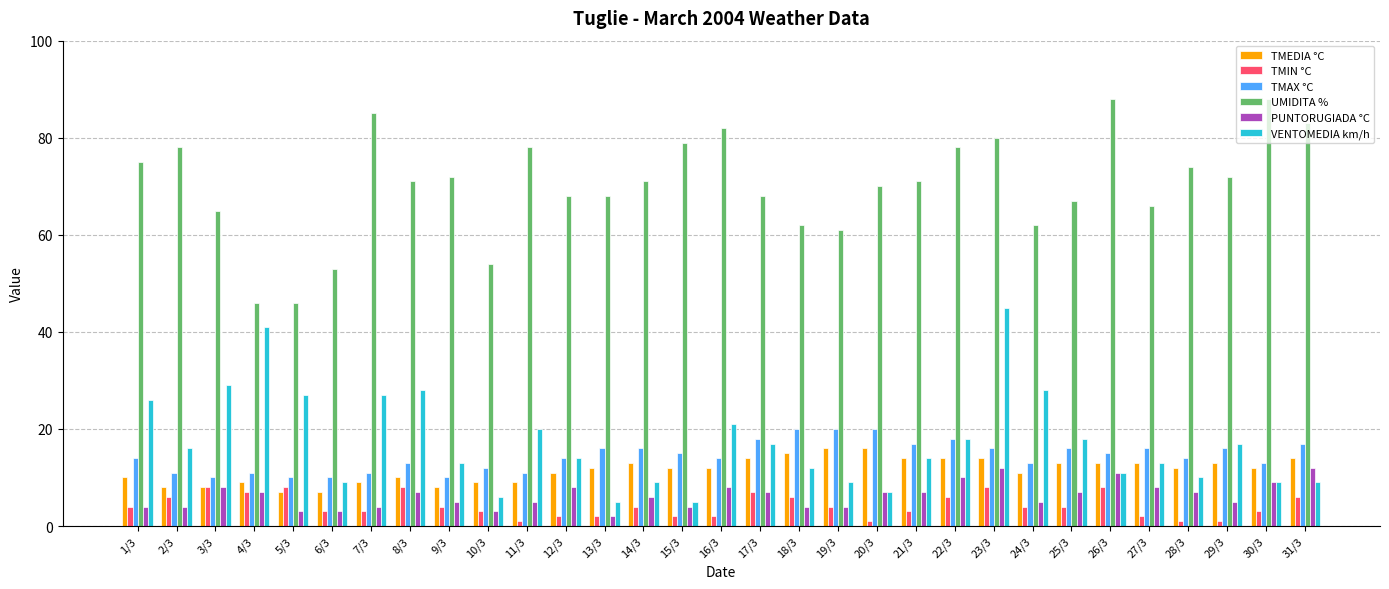

At which category is the sum across all series the highest?

23/3